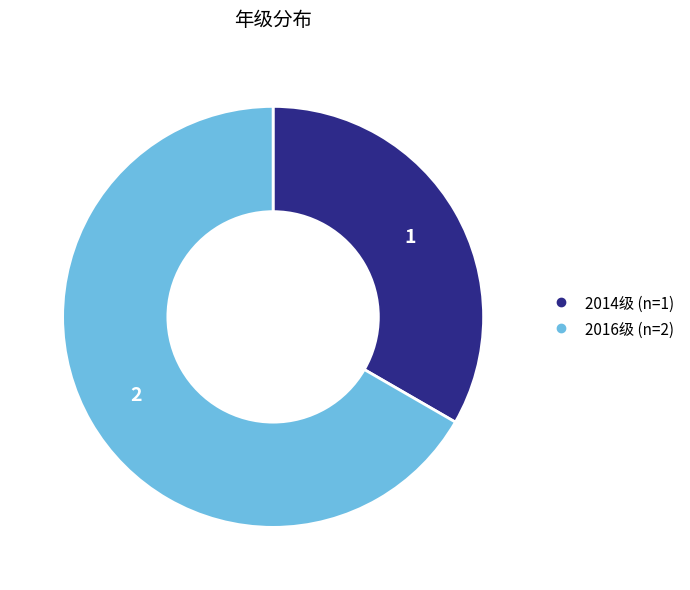

What is the majority slice?

2016级